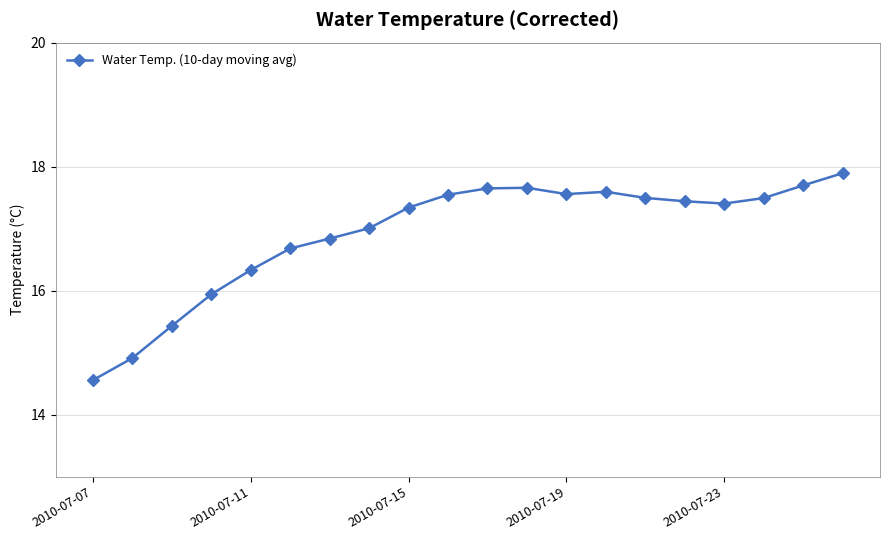

What is the greatest value displayed?

17.9